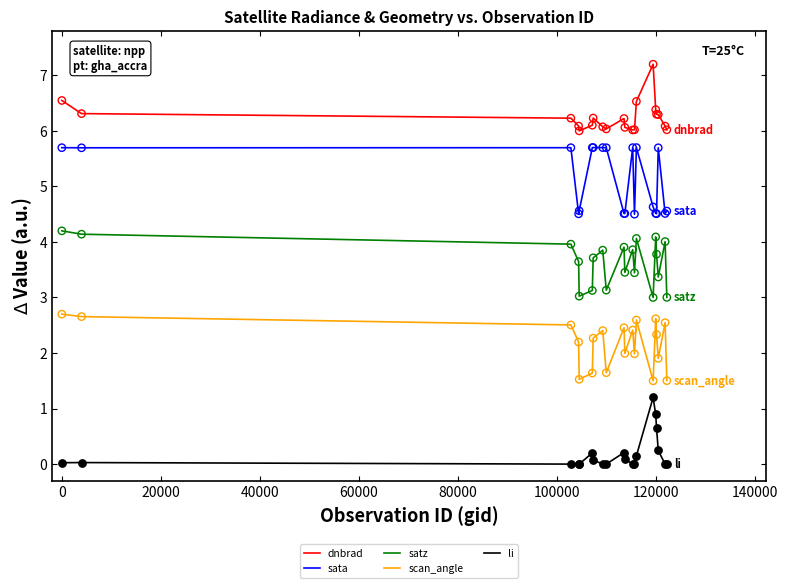

True or false: li and dnbrad intersect in this chart.

False